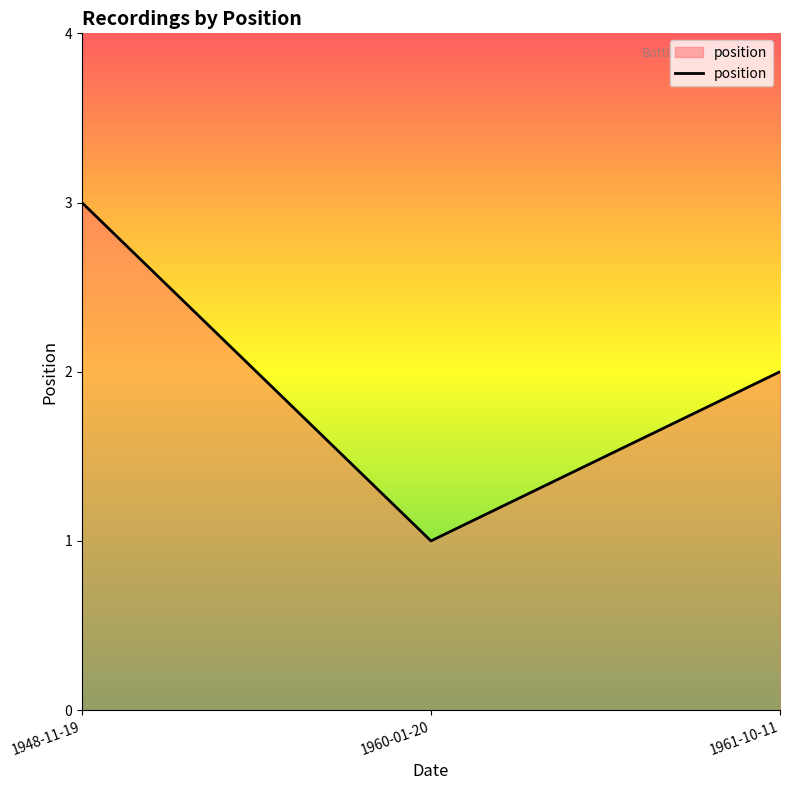

The chart shows a value of 1 at 1960-01-20. True or false?

True